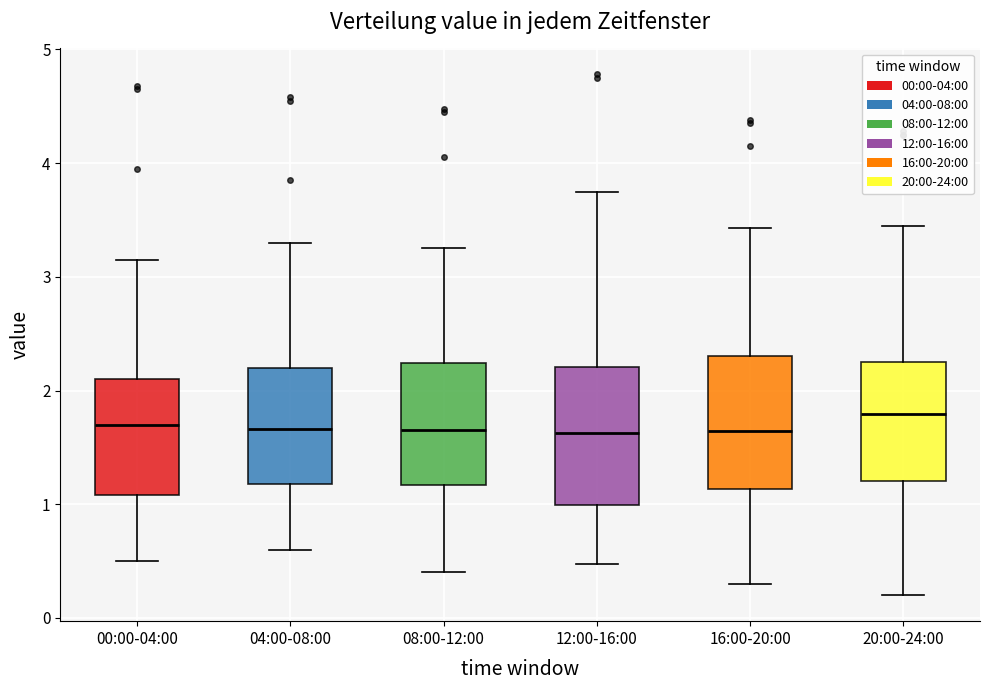

Where does the upper whisker of the box for 16:00-20:00 end on the y-axis? The values are not printed on the chart, so give them approximately, as read against the axis.

3.4